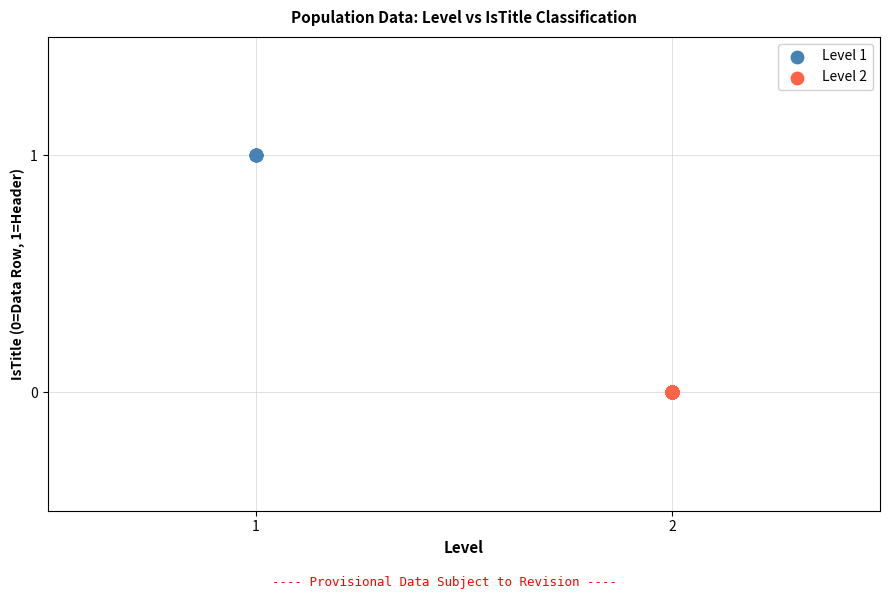

What are all the series names shown in the legend?

Level 1, Level 2